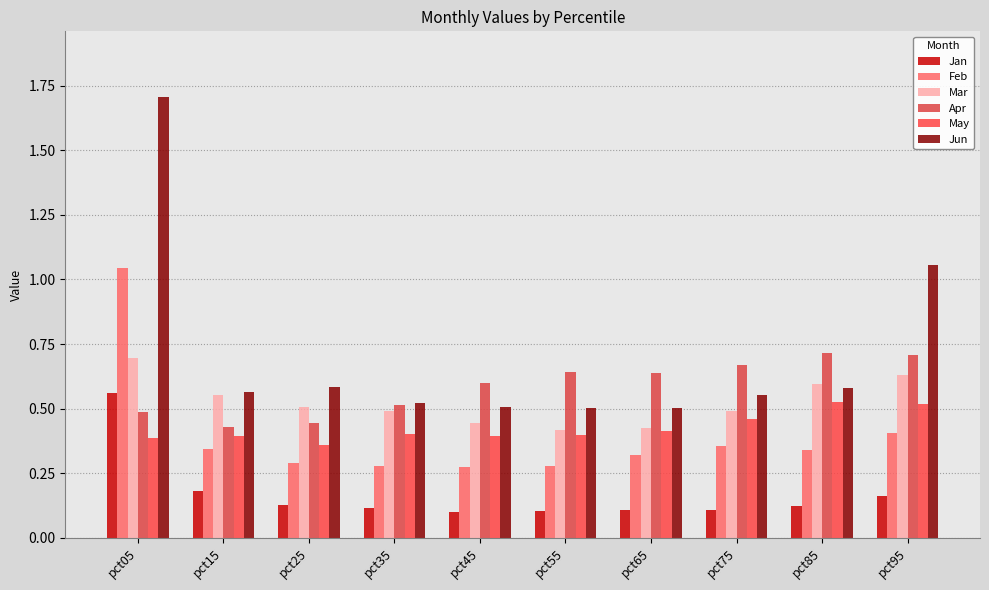

The value of Feb at pct25 is 0.3. True or false?

True